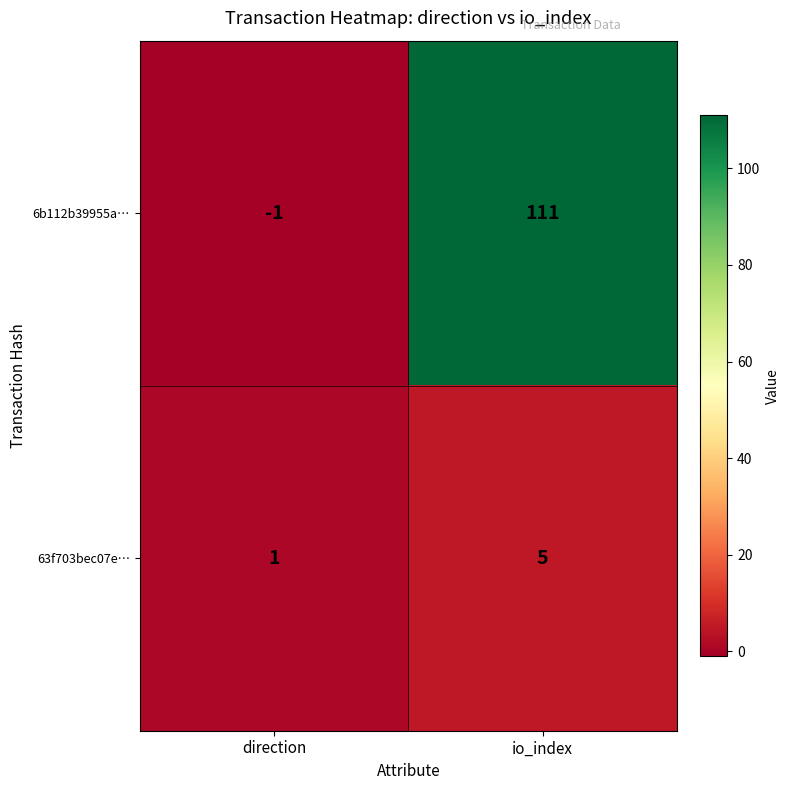

What is the minimum value shown in the chart?

-1